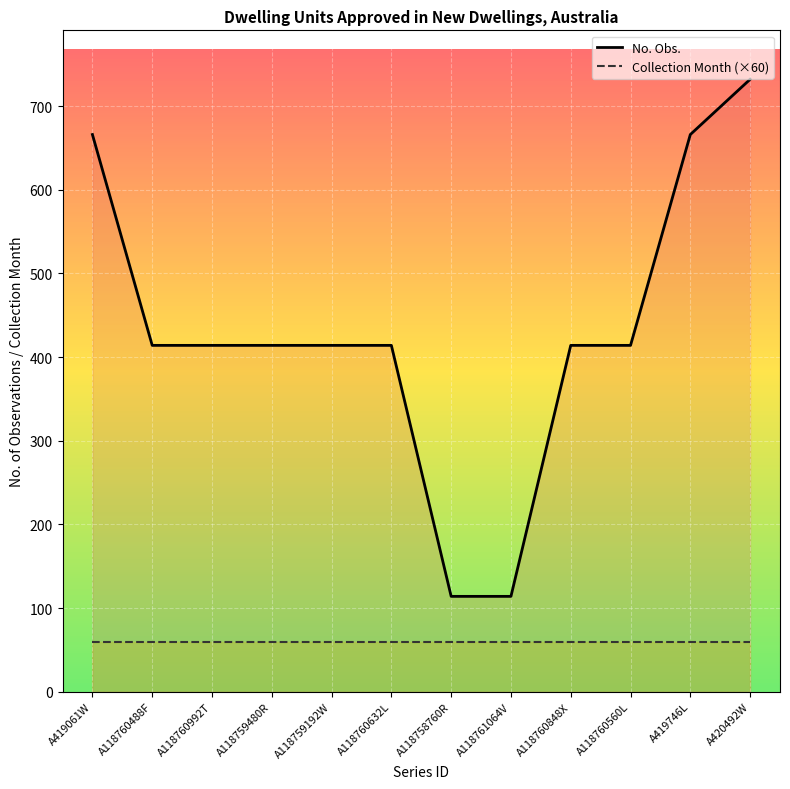

The value of Collection Month at A420492W is 60. True or false?

True